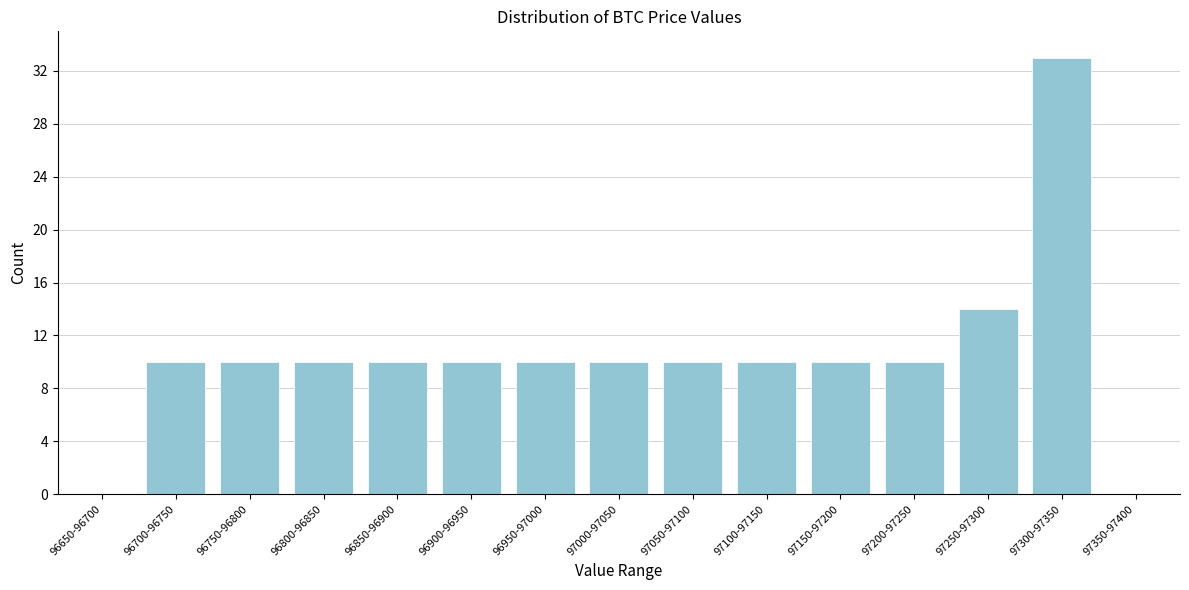

Reading right to left, list all the values displayed in this chart.

97350-97400=0	97300-97350=33	97250-97300=14	97200-97250=10	97150-97200=10	97100-97150=10	97050-97100=10	97000-97050=10	96950-97000=10	96900-96950=10	96850-96900=10	96800-96850=10	96750-96800=10	96700-96750=10	96650-96700=0